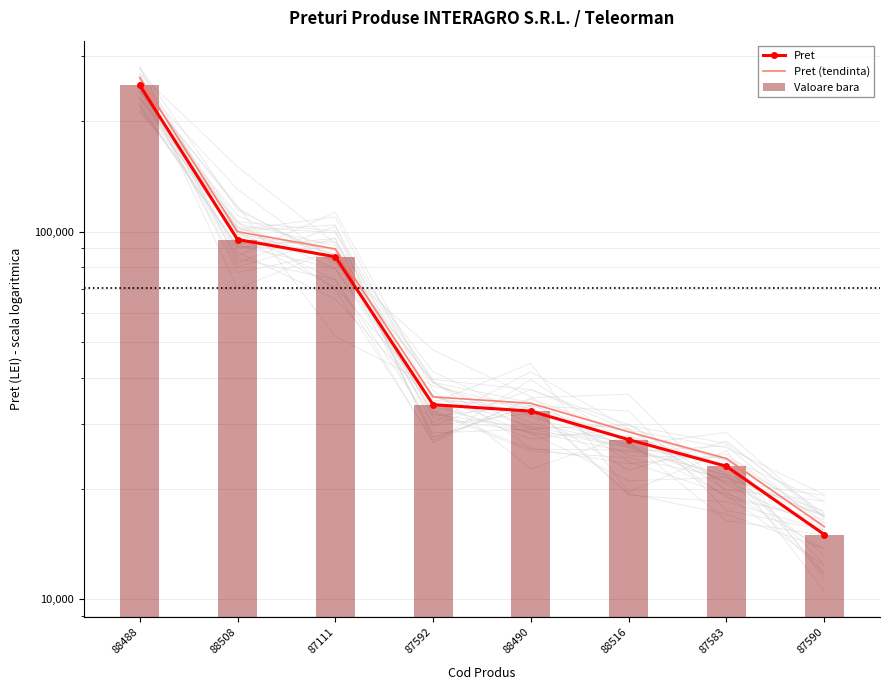

Reading left to right, extract all data points from this chart.

Pret: 88488=250000.0	88508=95178.0	87111=85436.0	87592=33841.0	88490=32503.0	88516=27195.0	87583=23005.0	87590=15013.0
Pret (tendinta): 88488=262500.0	88508=99936.9	87111=89707.8	87592=35533.1	88490=34128.2	88516=28554.8	87583=24155.2	87590=15763.7
Valoare bara: 88488=250000.0	88508=95178.0	87111=85436.0	87592=33841.0	88490=32503.0	88516=27195.0	87583=23005.0	87590=15013.0